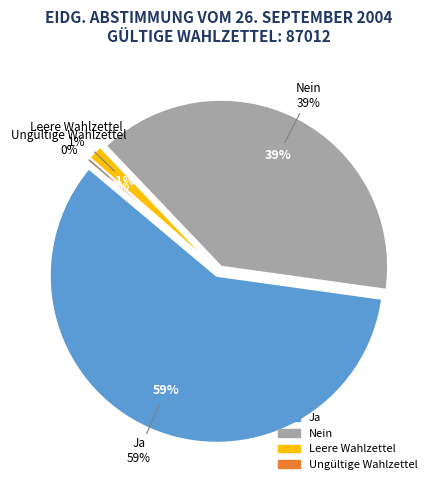

Which category has the biggest portion of the pie?

Ja